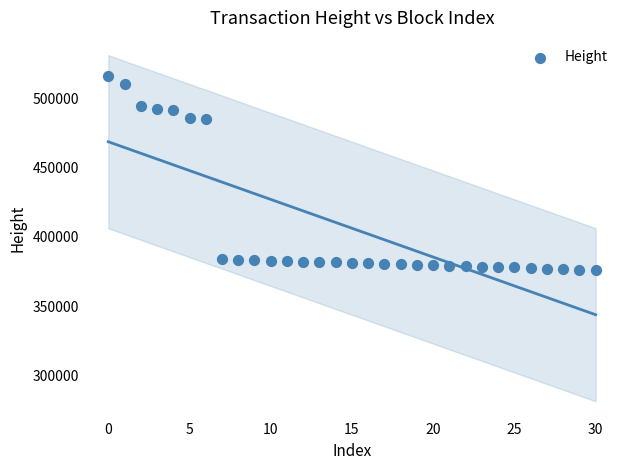

What is the range of Y values (max minus min)?

139885